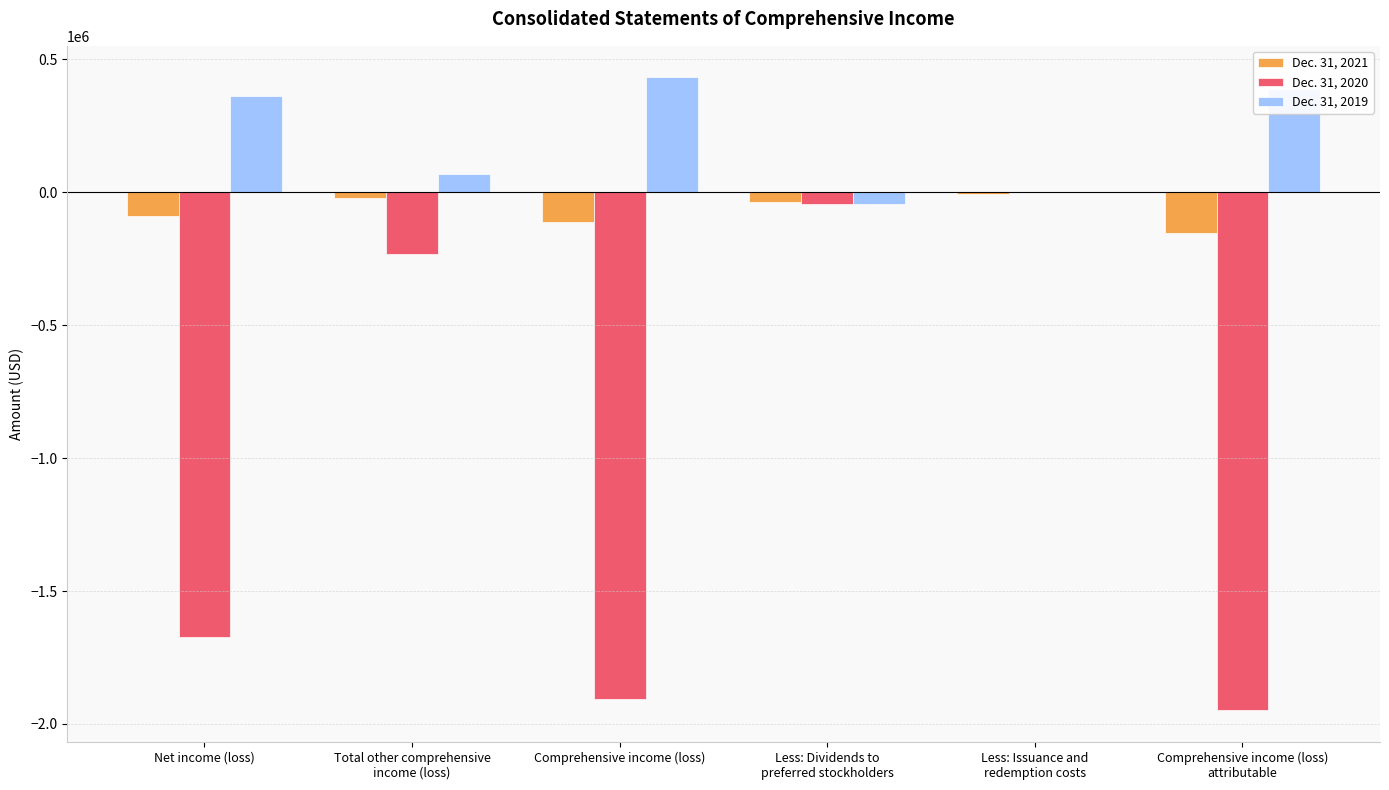

What is the maximum value shown in the chart?

432251